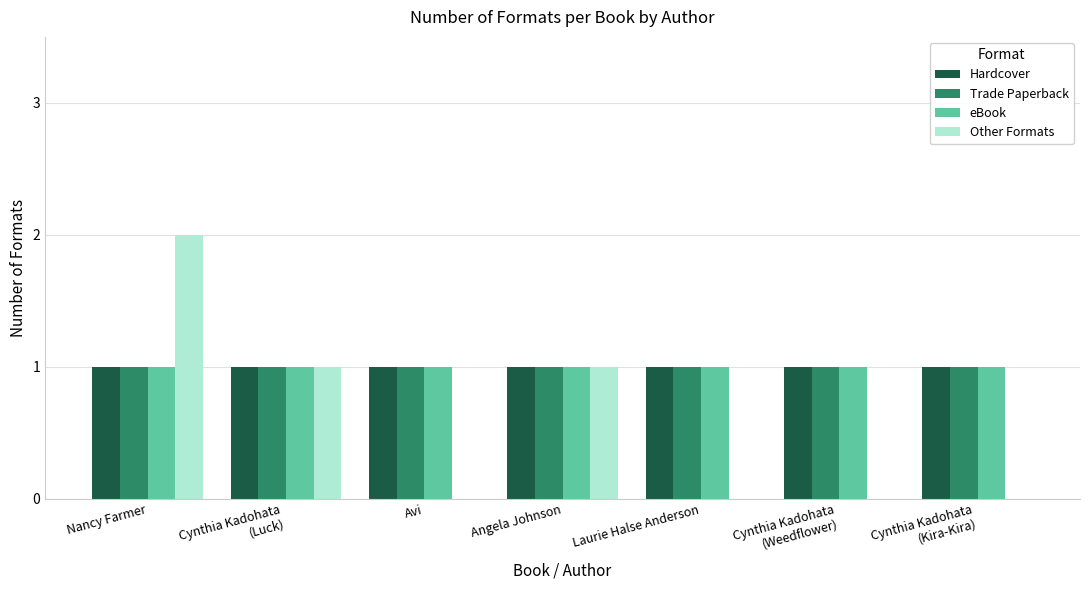

What is the total value across all series at Angela Johnson?

4